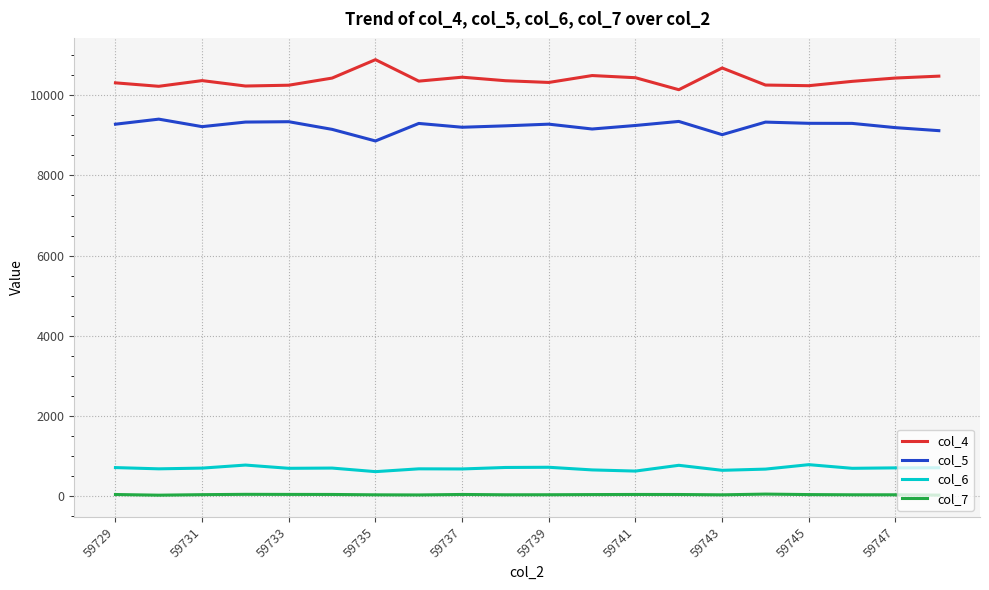

Which series has the largest total across all categories?

col_4